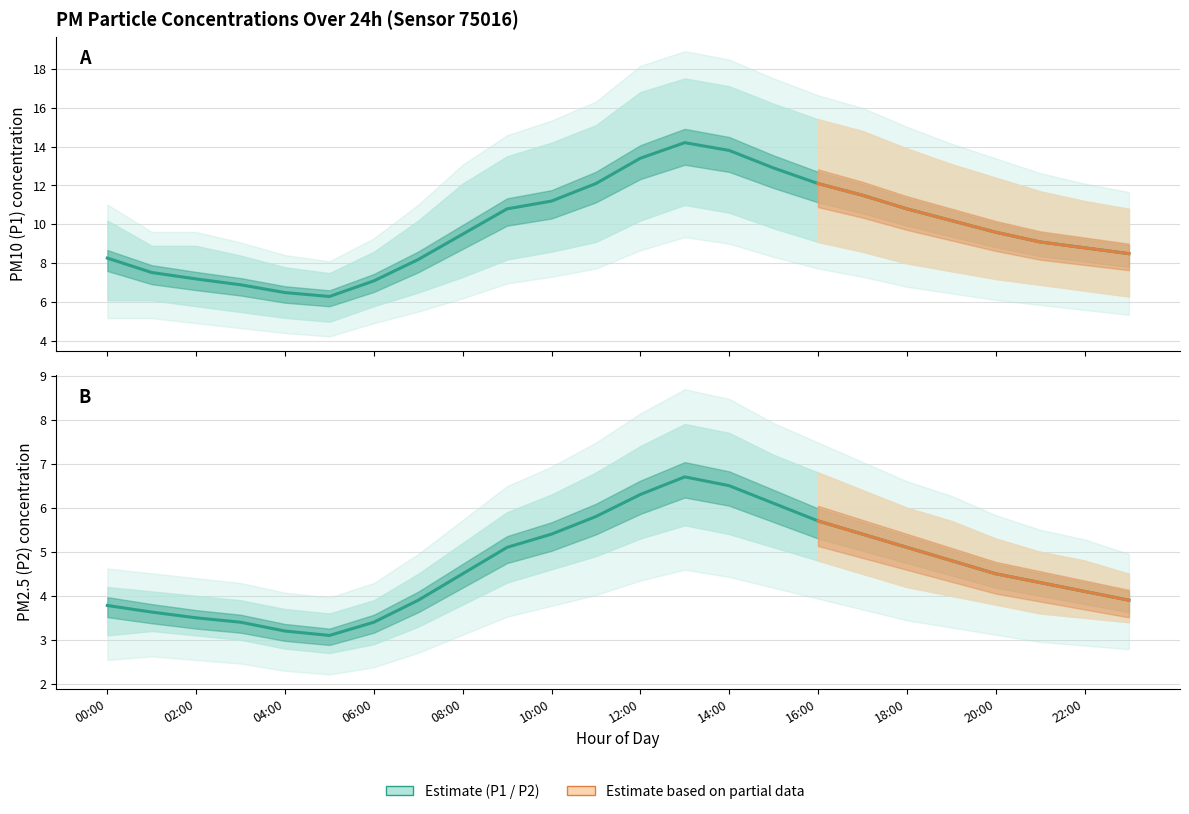

What position from the right is 10:00?

14